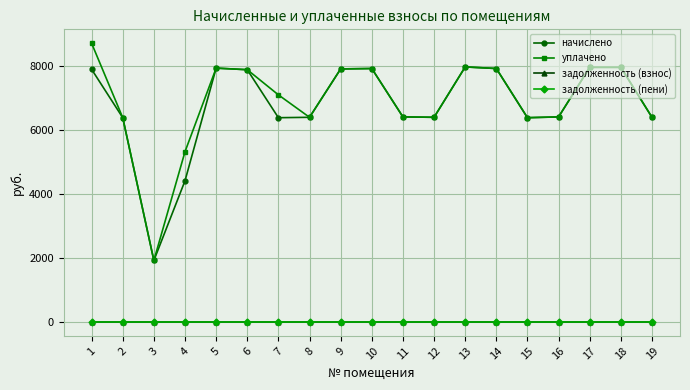

Does the chart display data point markers on the line(s)?

Yes